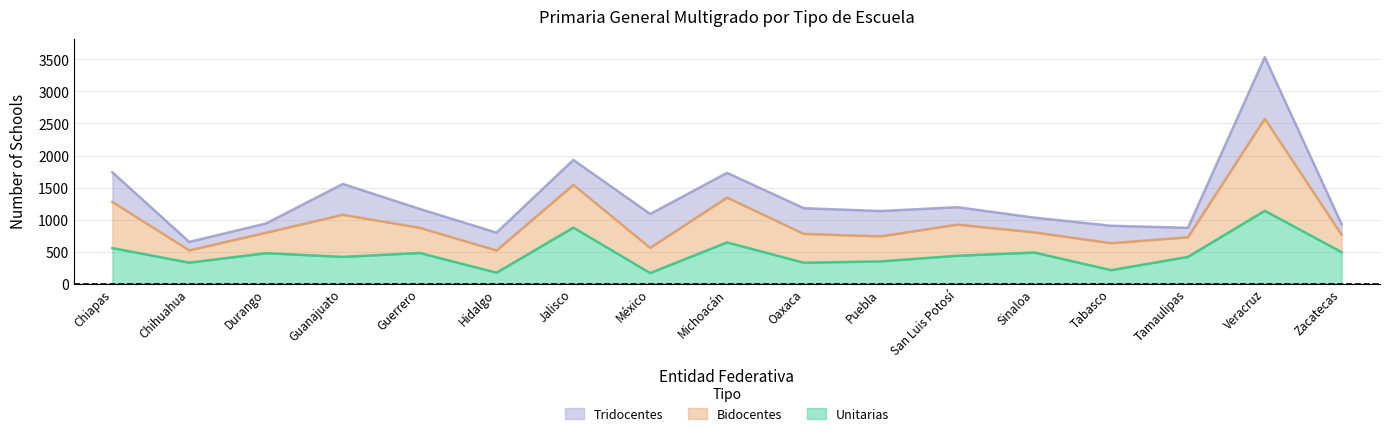

Read the Unitarias value at Veracruz.

1137